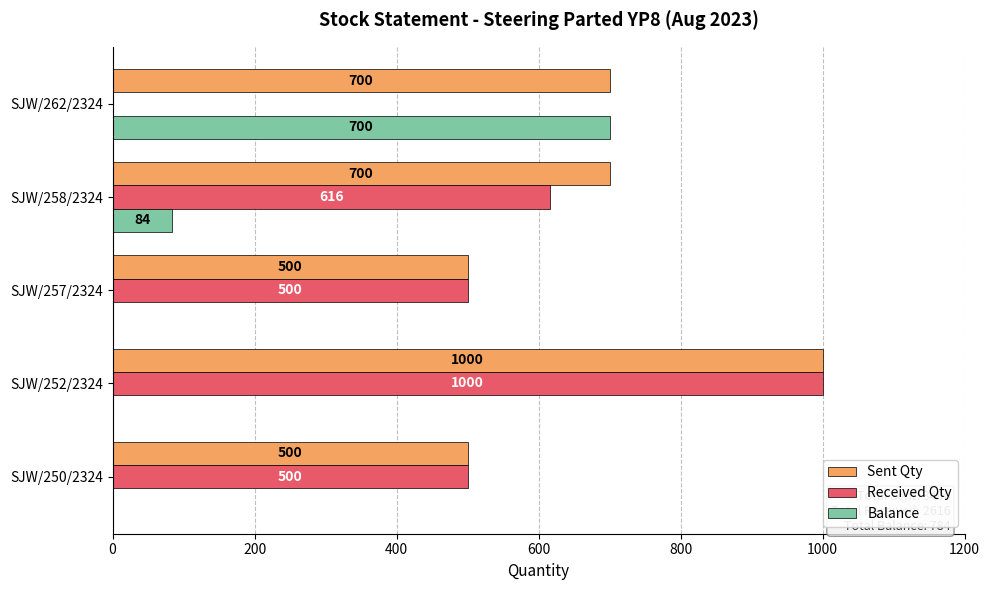

How many values in Balance are above zero?

2